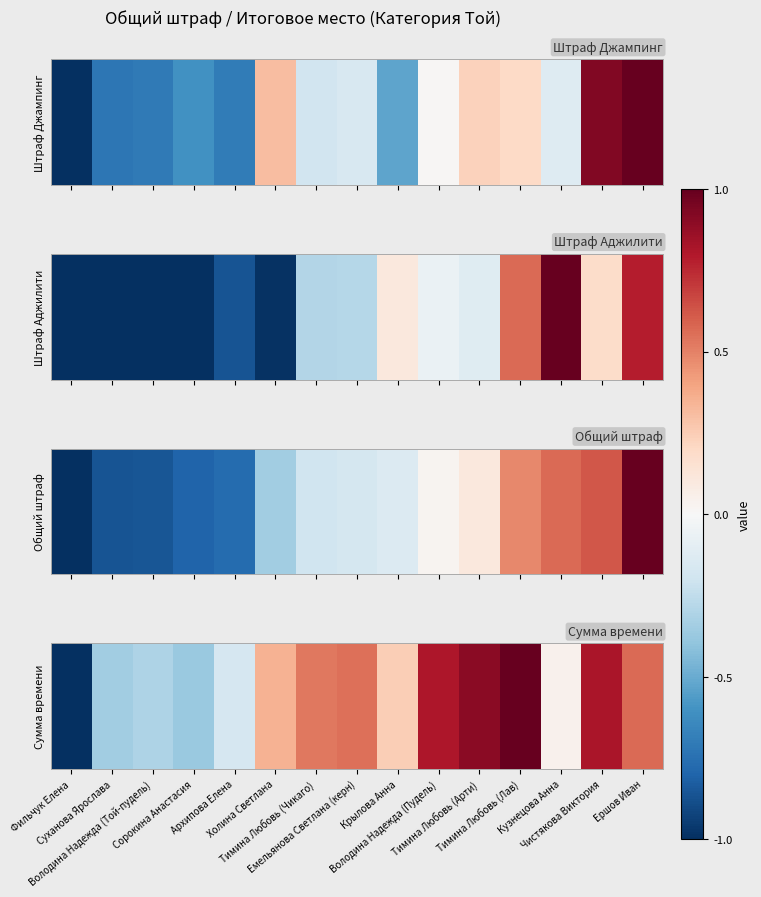

The value at Тимина Любовь (Чикаго) is 0.5. True or false?

True